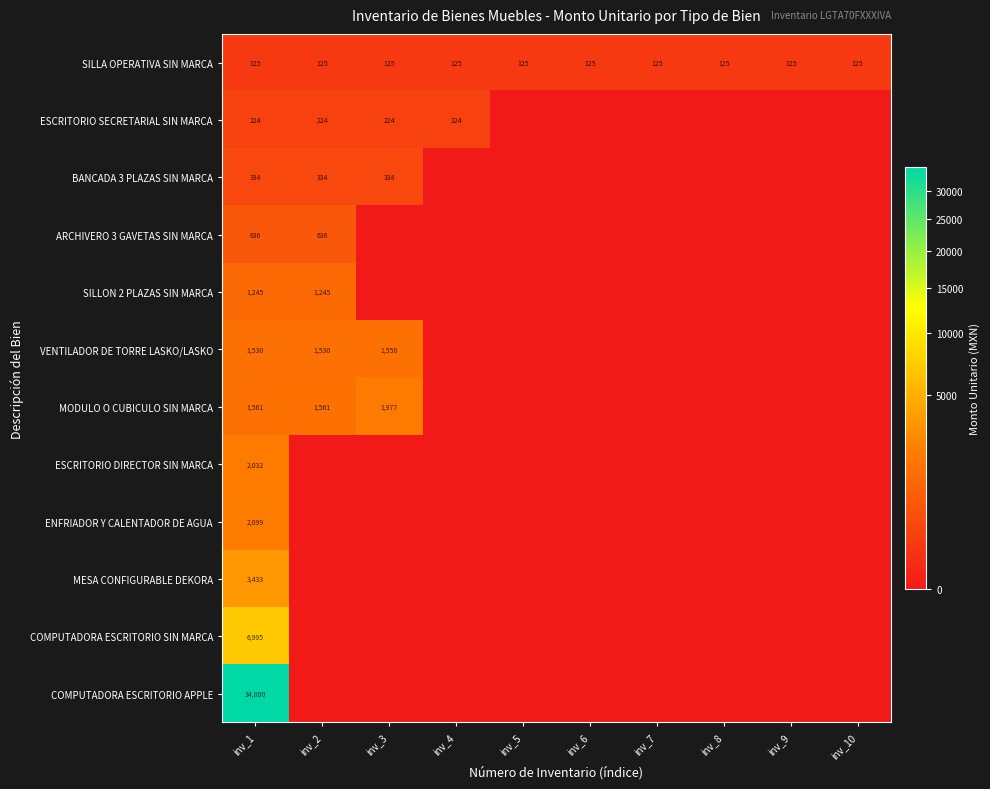

The value of COMPUTADORA ESCRITORIO SIN MARCA at inv_1 is 6995. True or false?

True